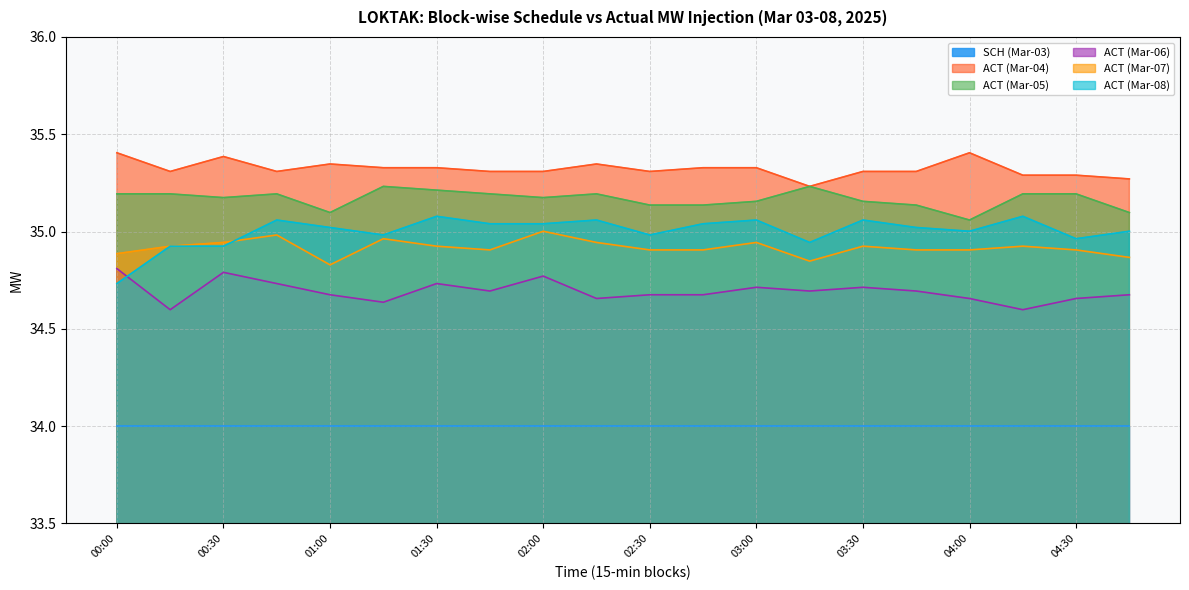

At which category is the sum across all series the highest?

02:00